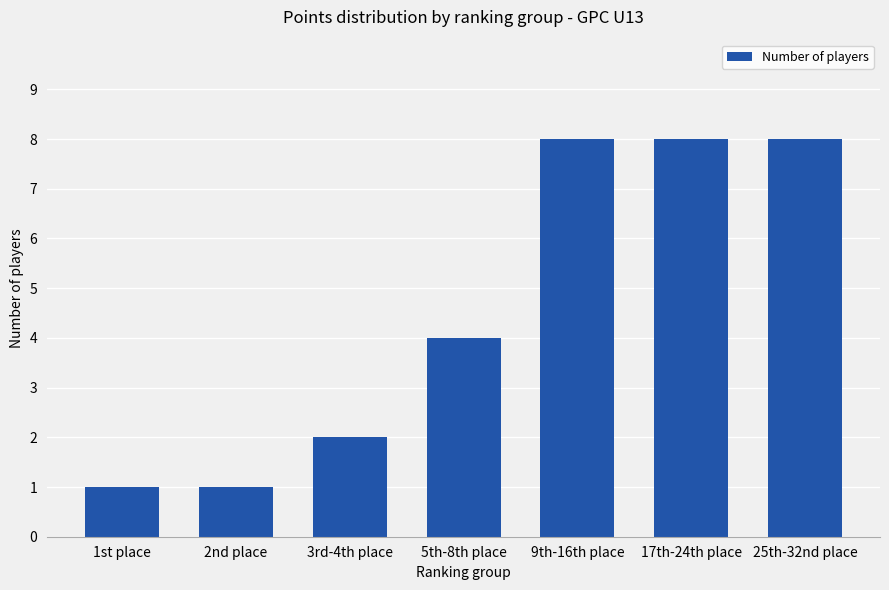

How many distinct data groups are displayed?

1